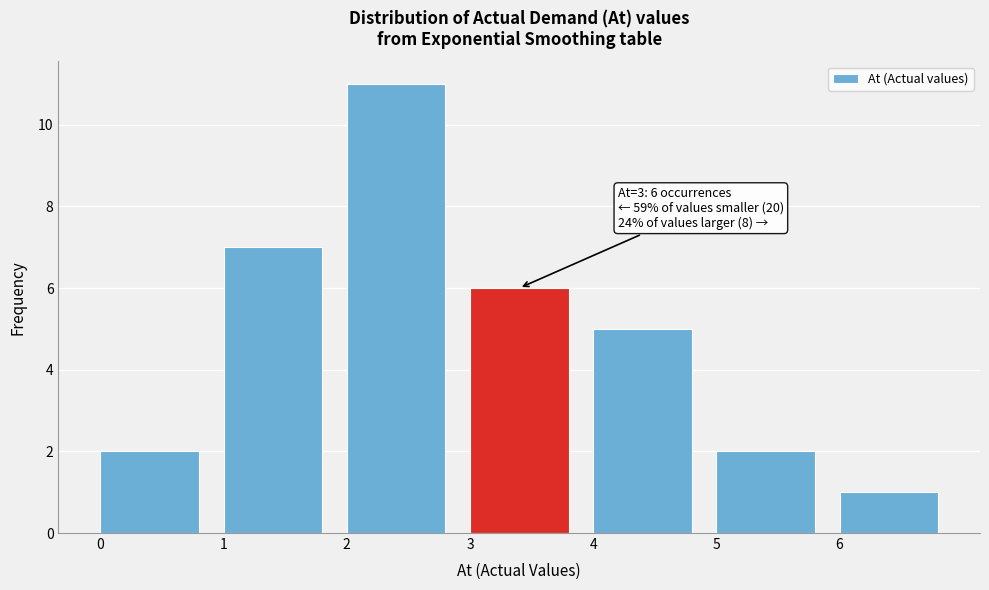

Which range on the x-axis has the tallest bar?

2 to 3